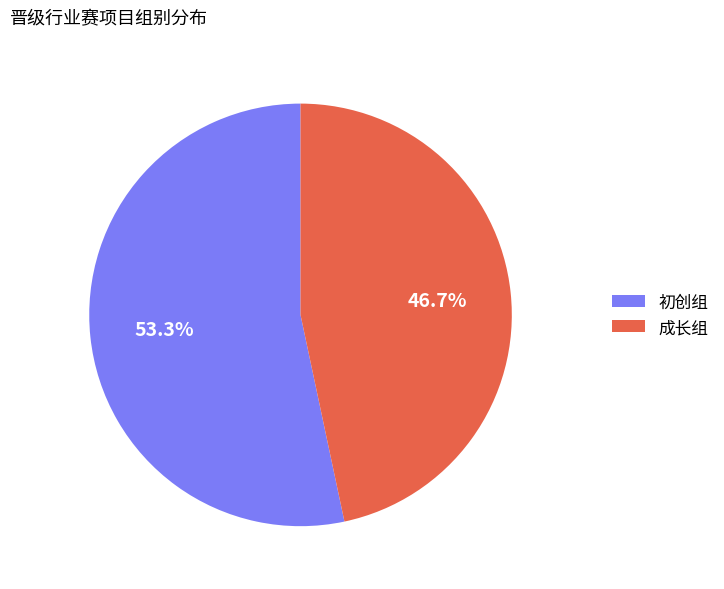

Which slice represents more than half of the pie?

初创组